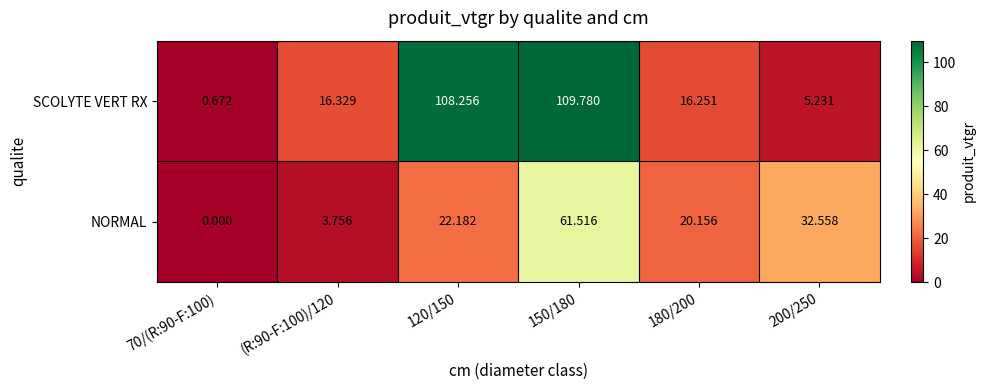

List the series in order of their overall mean, highest first.

SCOLYTE VERT RX, NORMAL